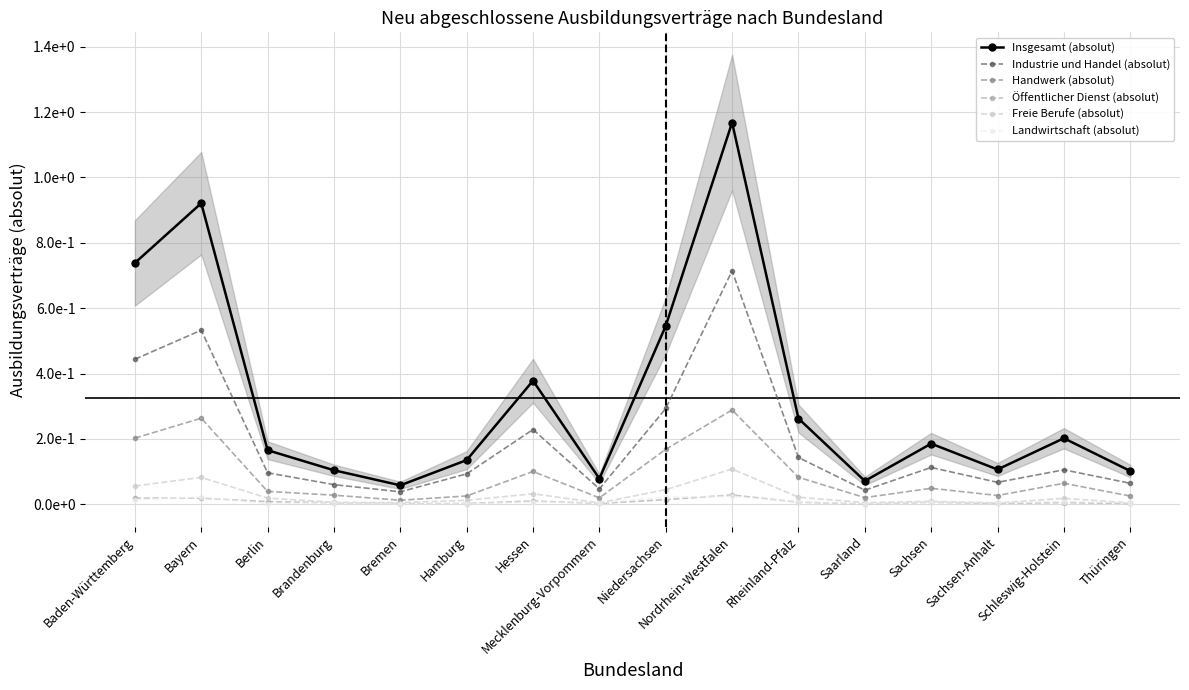

What position from the right is Sachsen?

4